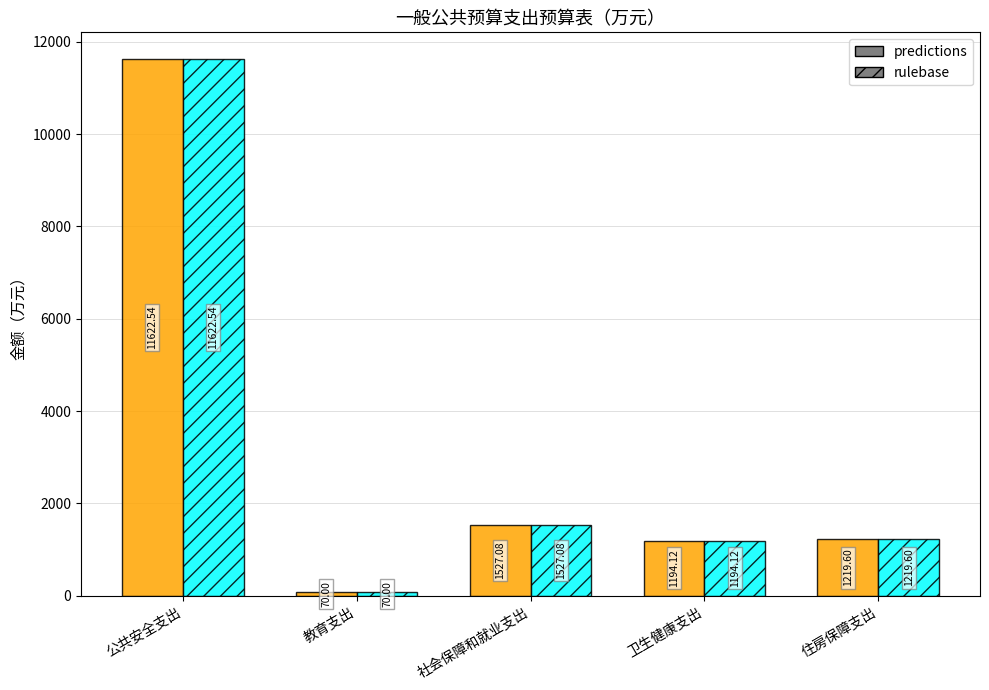

Which category has the highest value across all series?

公共安全支出